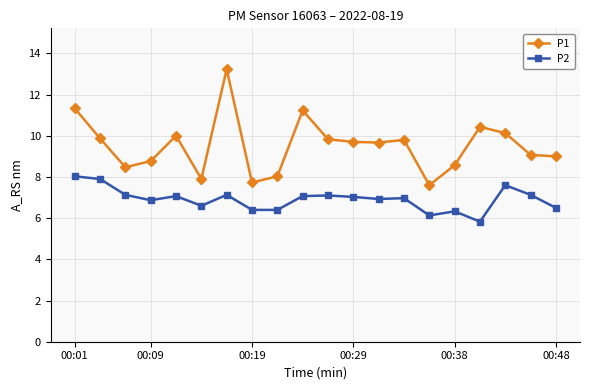

True or false: P2 has more than 2 interior local peaks.

True